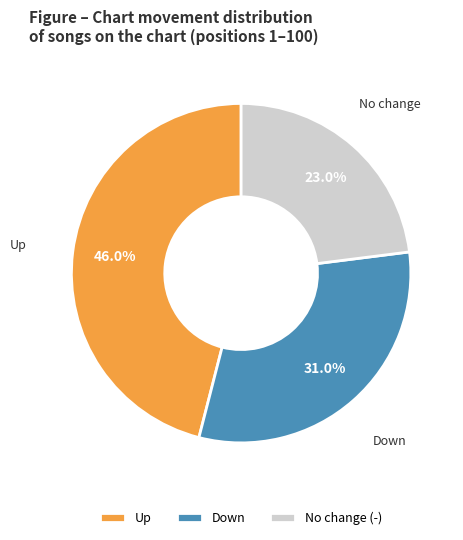

How much of the chart is everything except Down?

69.0%